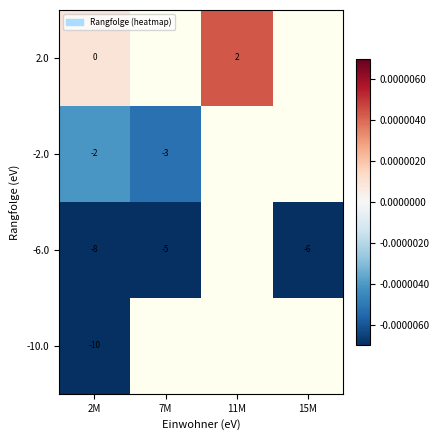

Is the value of -6.0 at 2M greater than the value of -2.0 at 7M?

No